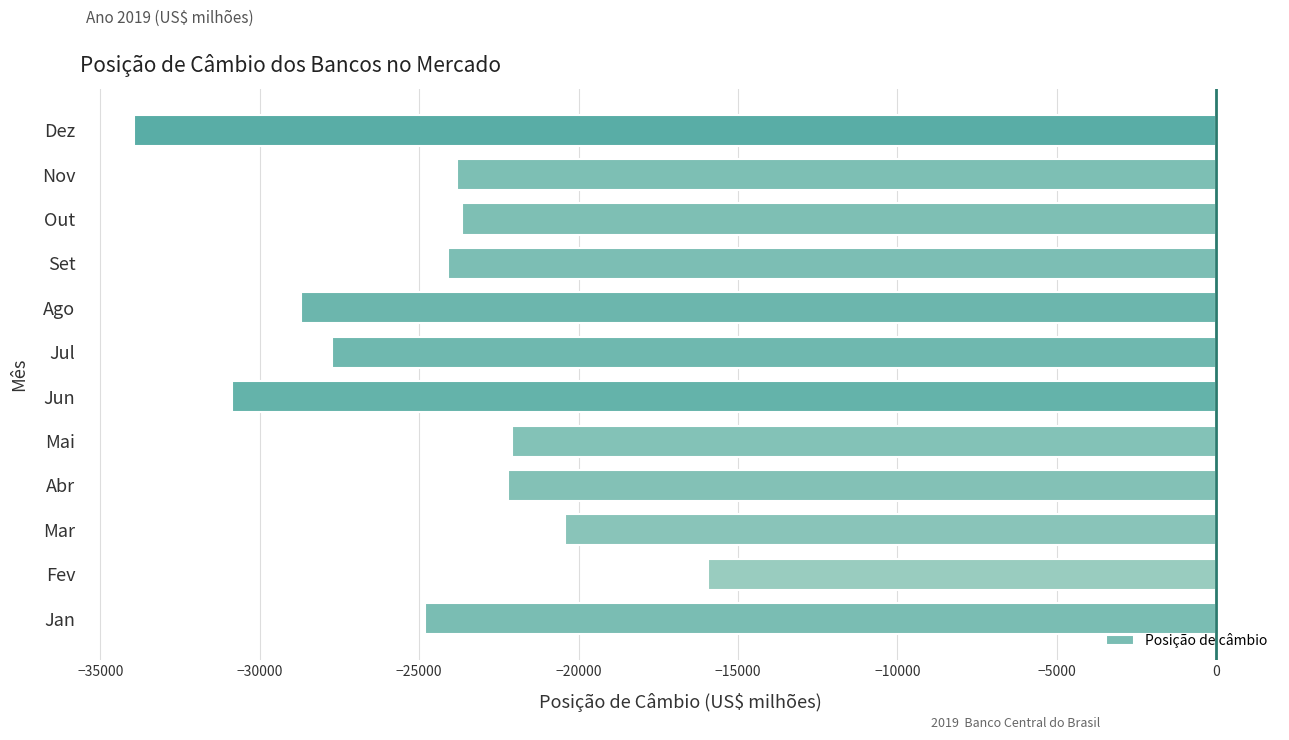

What is the approximate value at Ago?

-28691.3